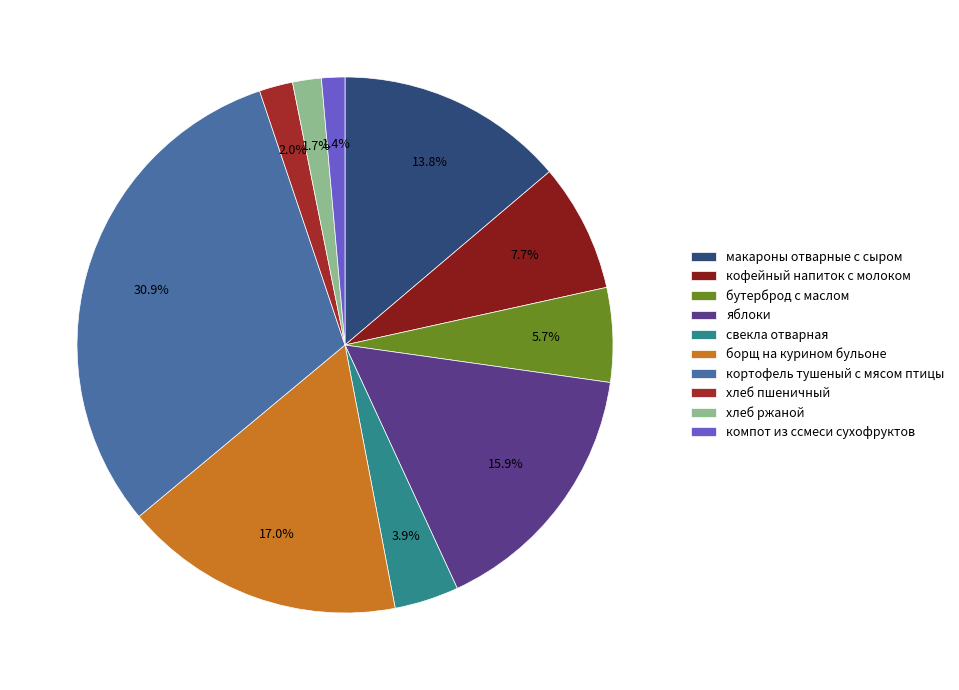

What is the ratio of the value at хлеб пшеничный to the value at кофейный напиток с молоком?

0.3